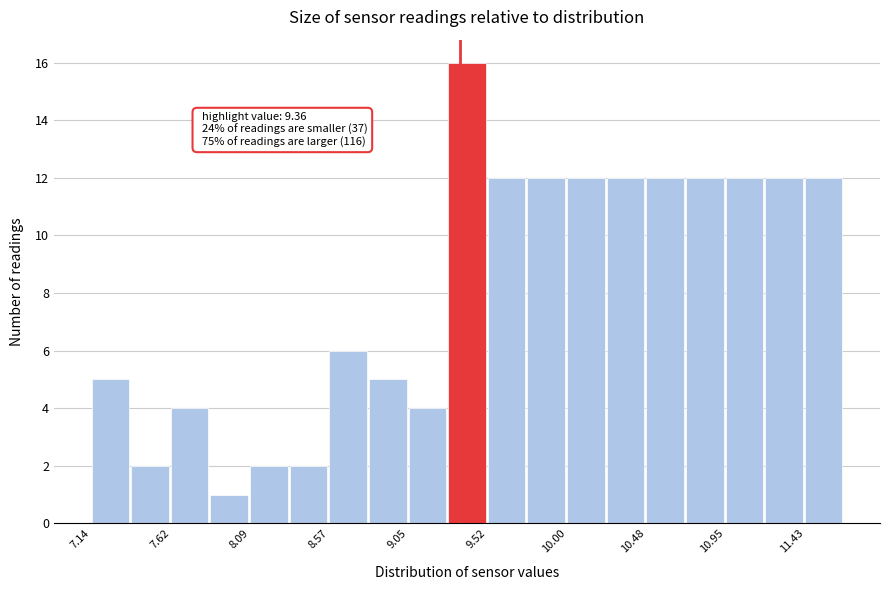

Over which range of the x-axis is the bar tallest?

9.30 to 9.50